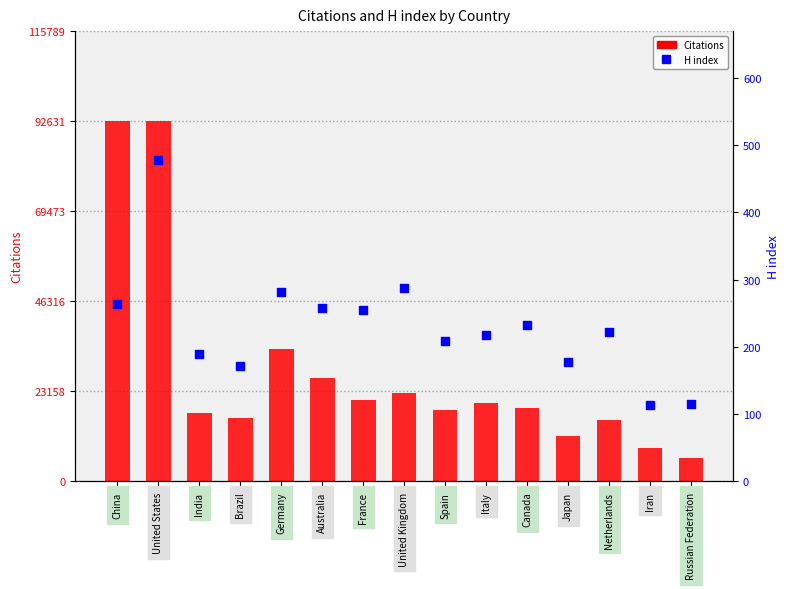

Which series has the largest total across all categories?

Citations